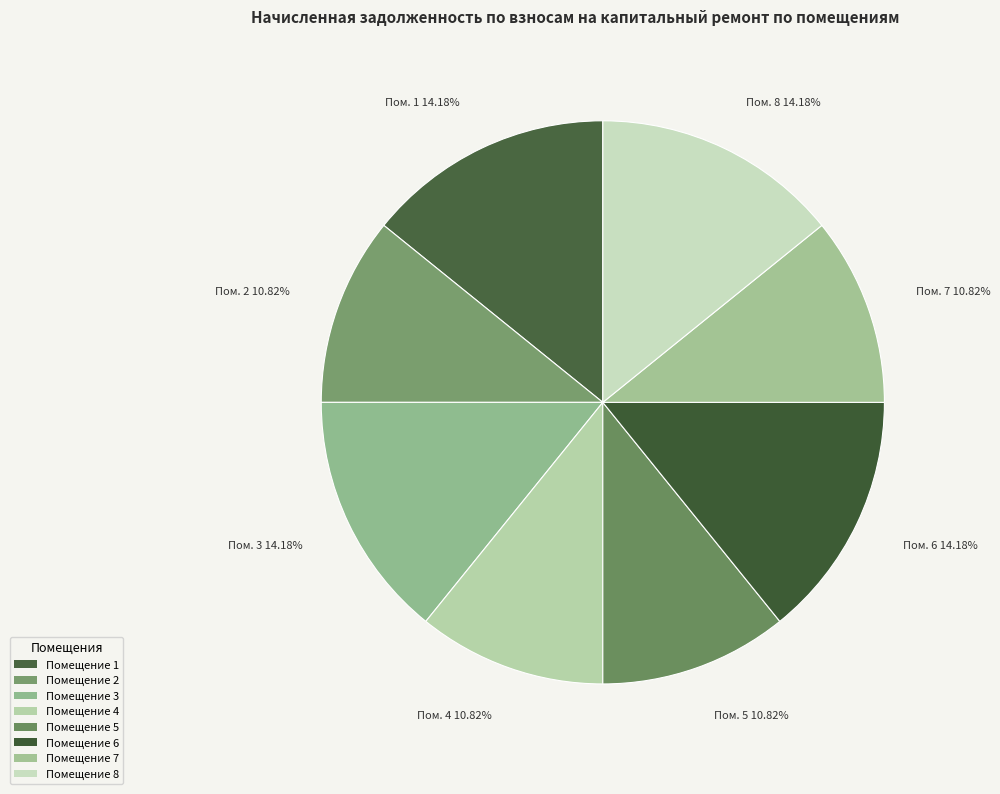

Is there any slice that represents more than half of the pie?

No